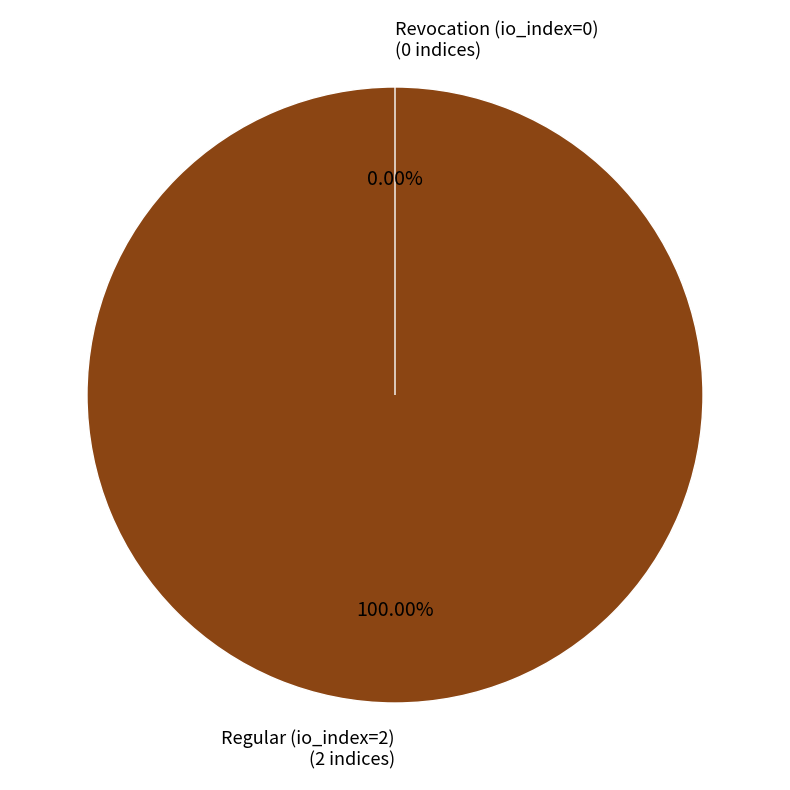

What is the change in value from Regular (io_index=2) to Revocation (io_index=0)?

-2